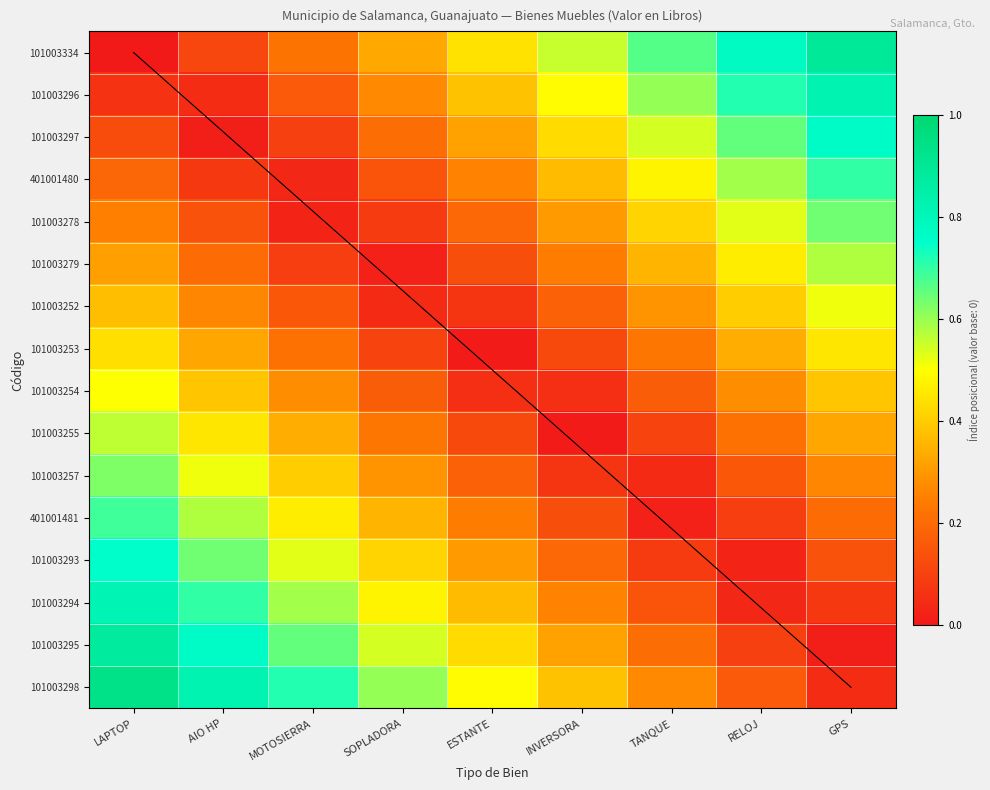

What is the sum of the 101003255 values at RELOJ and ESTANTE?

0.3